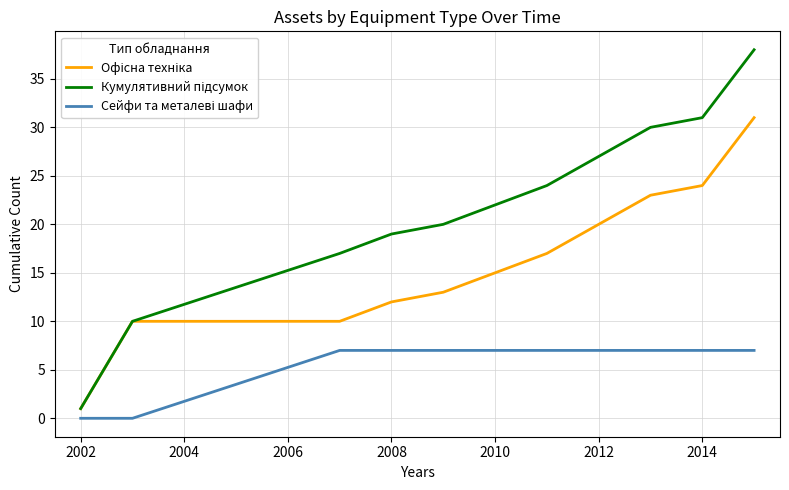

Rank the series by their maximum value, from lowest to highest.

Сейфи та металеві шафи, Офісна техніка, Кумулятивний підсумок